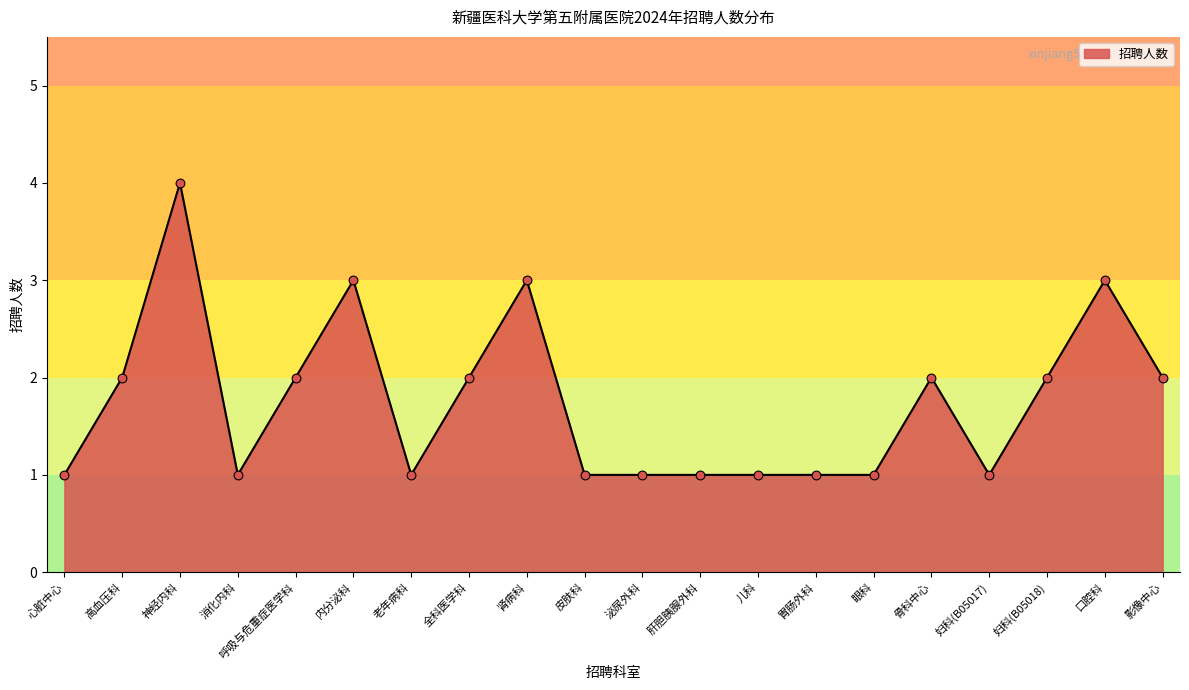

What is the ratio of the value at 肾病科 to the value at 眼科?

3.0